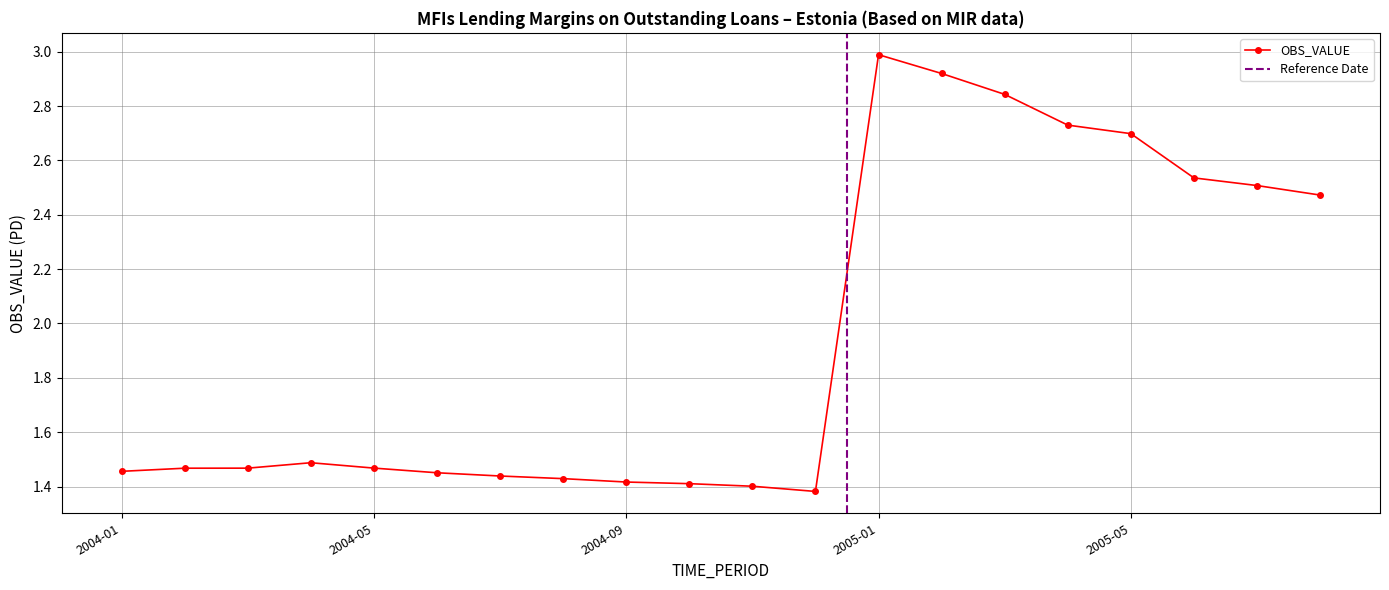

Between 2004-04 and 2004-03, which is larger?

2004-04